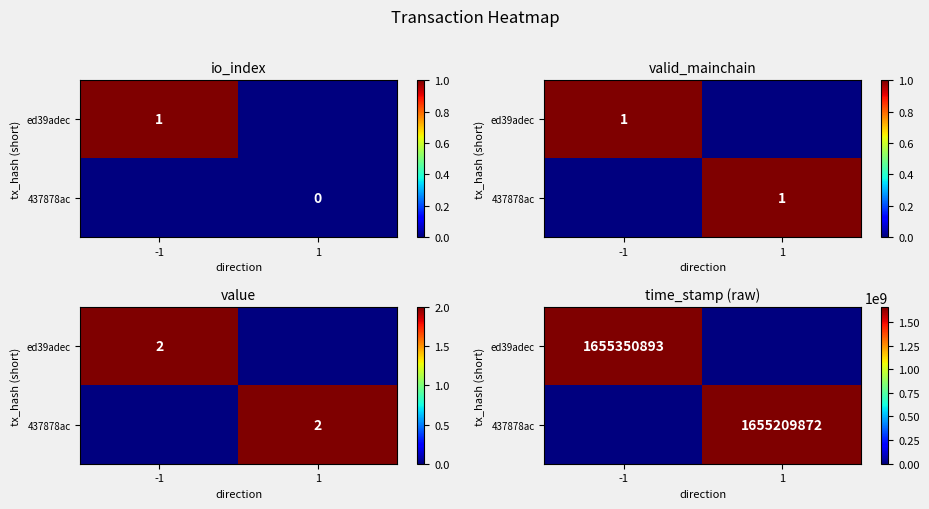

The value of ed39adec at -1 is 2270270496. True or false?

False